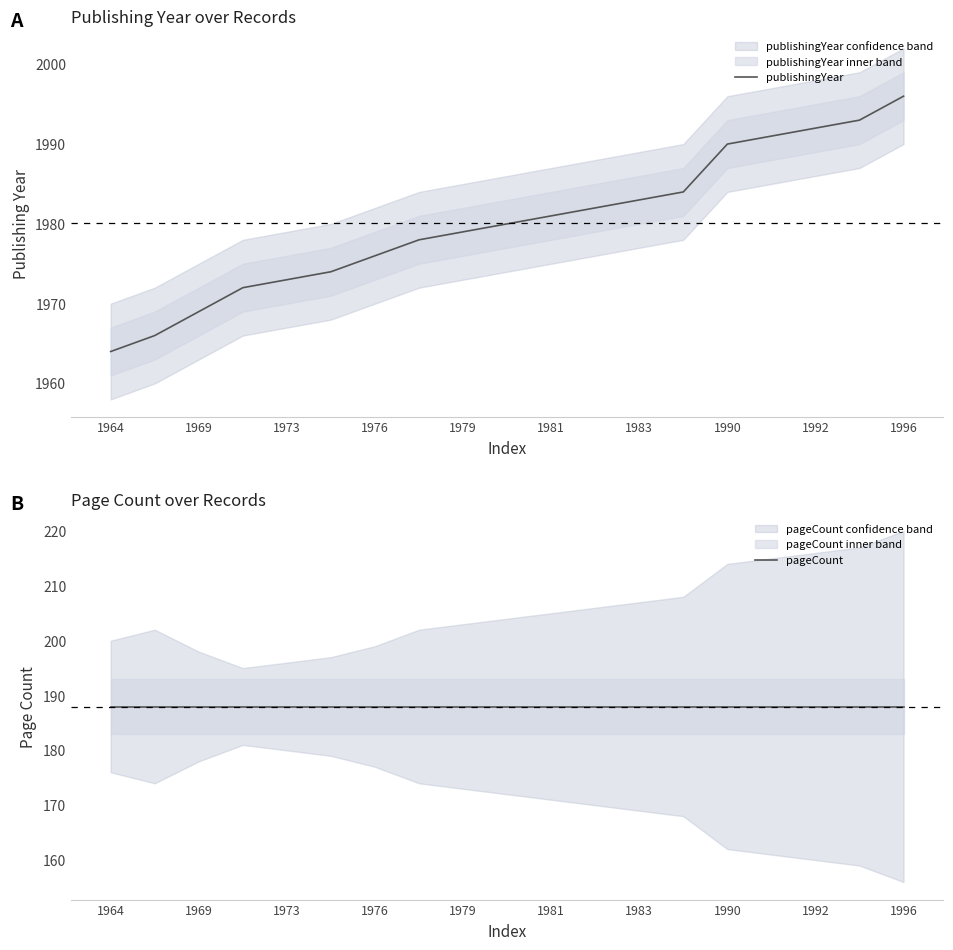

True or false: pageCount and publishingYear cross at least once.

False